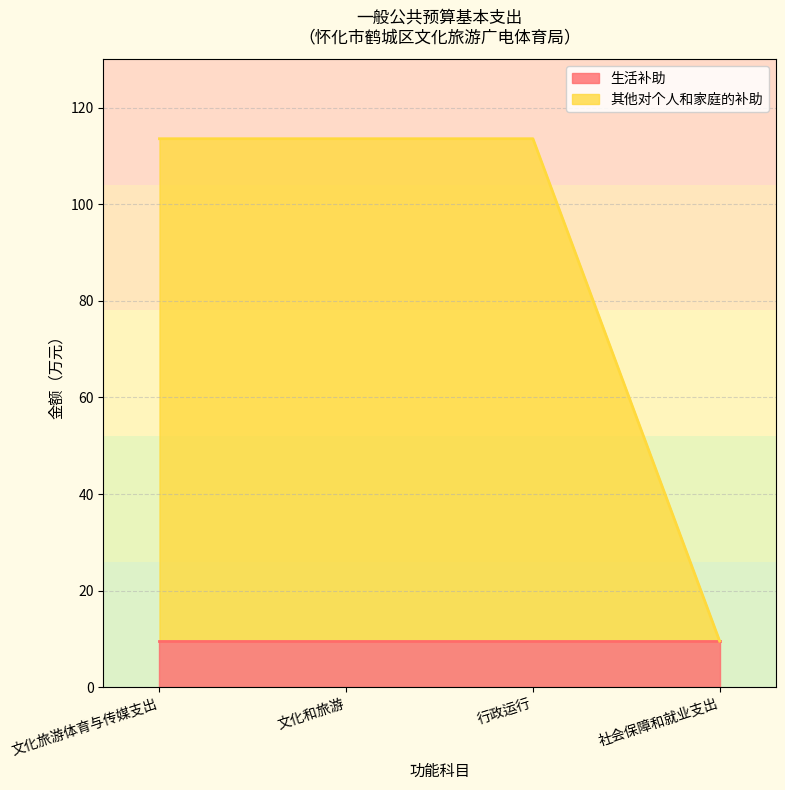

What is the label of the 1st point from the left?

文化旅游体育与传媒支出